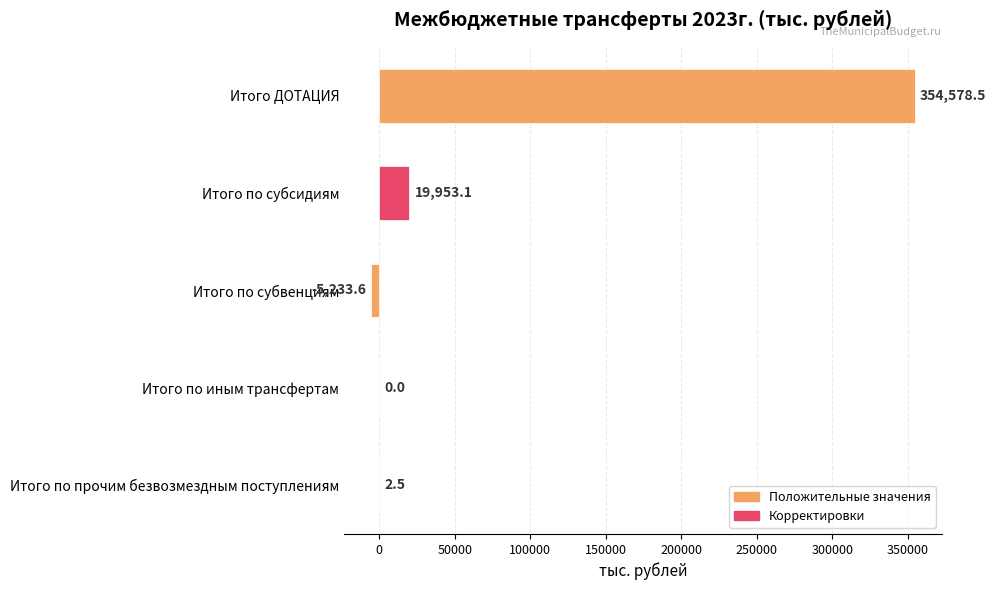

Reading bottom to top, transcribe all the data shown in this chart.

Итого по прочим безвозмездным поступлениям=2.5	Итого по иным трансфертам=0.0	Итого по субвенциям=-5233.6	Итого по субсидиям=19953.1	Итого ДОТАЦИЯ=354578.5